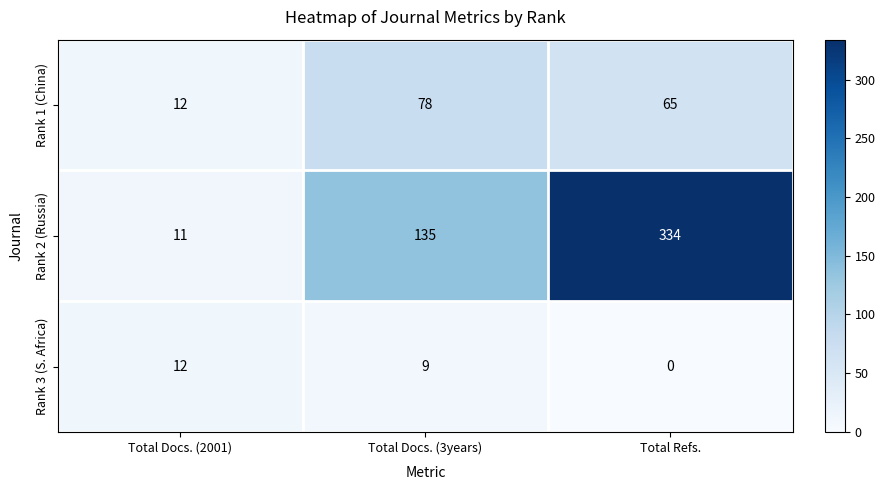

Which series has the largest total across all categories?

Rank 2 (Russia)